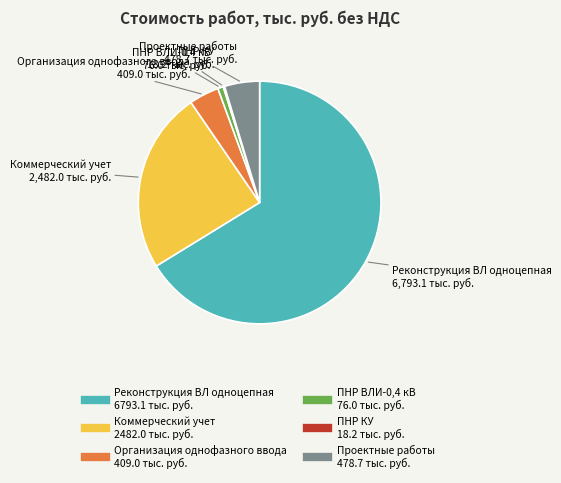

True or false: Коммерческий учет accounts for 14% of the total.

False